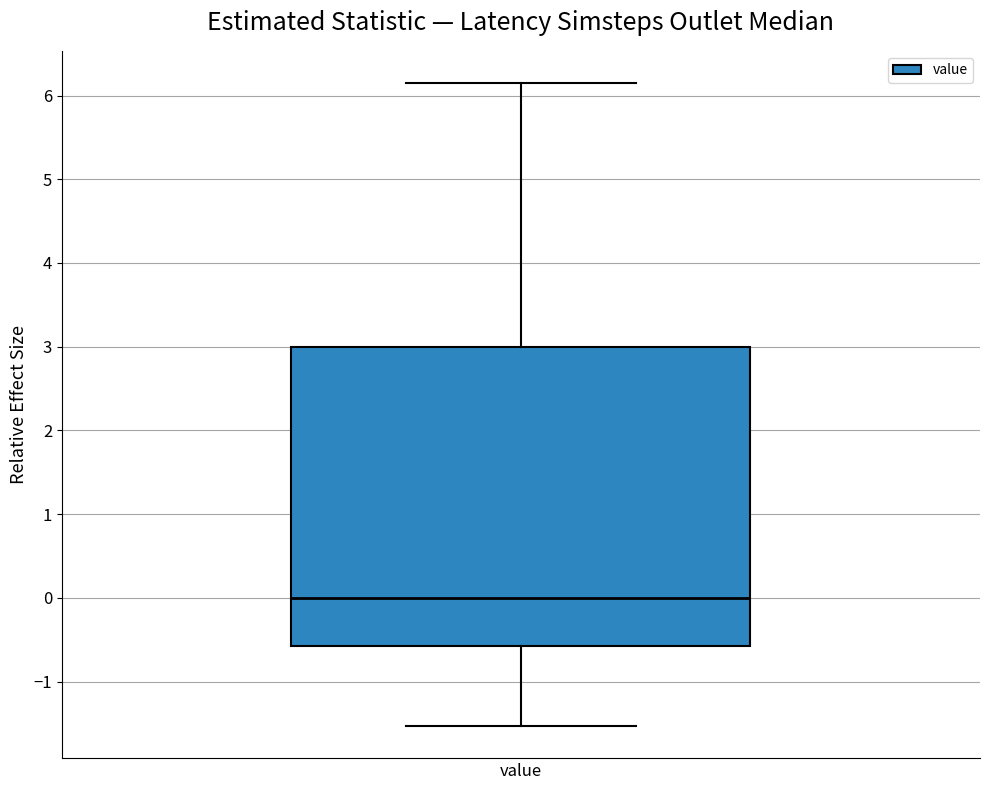

Where is the lower edge of the box for value on the y-axis? The values are not printed on the chart, so give them approximately, as read against the axis.

-0.6